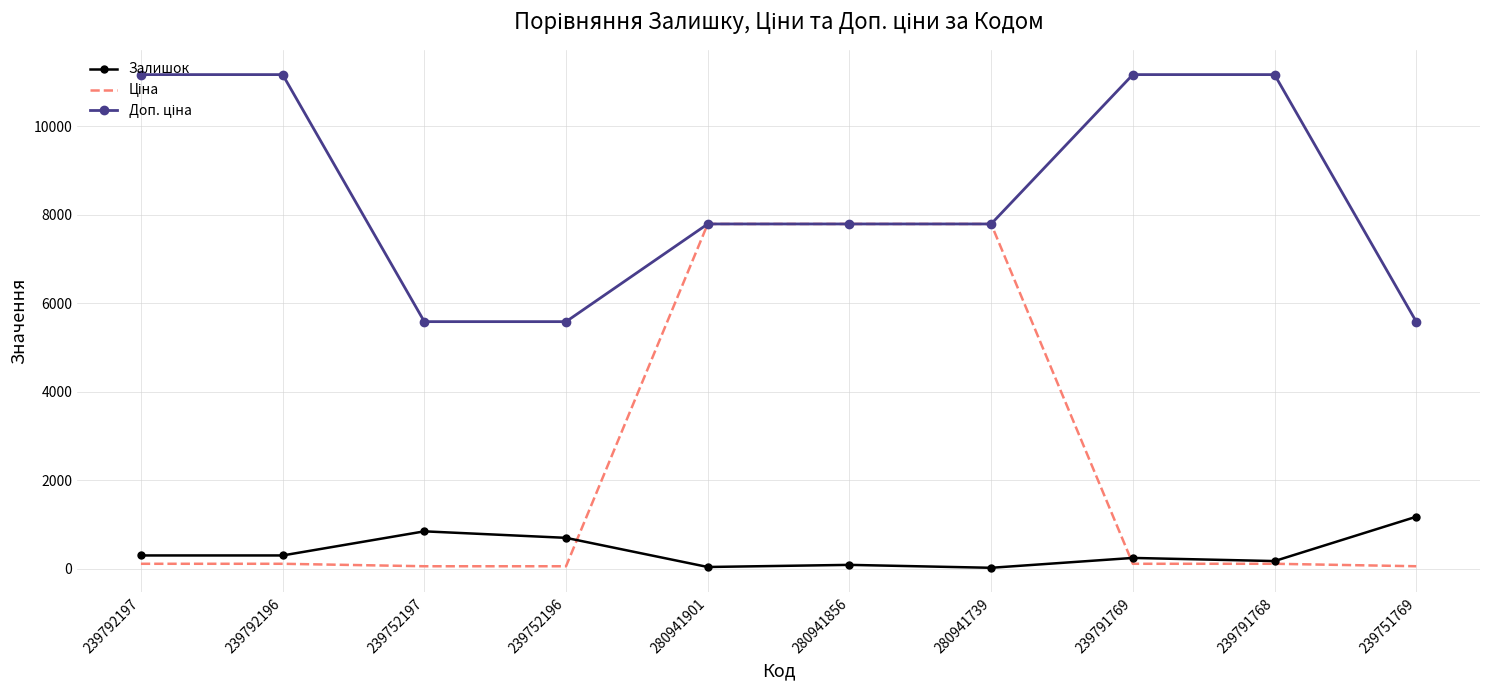

What is the difference between the Залишок values at 239752197 and 280941856?

758.0